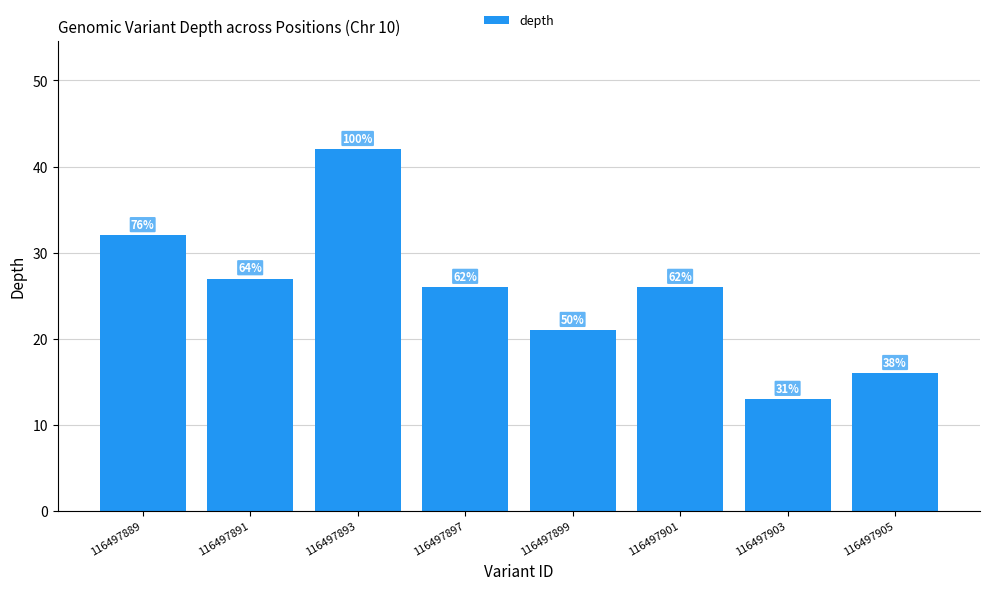

What is the value of the 2nd bar from the left?

27